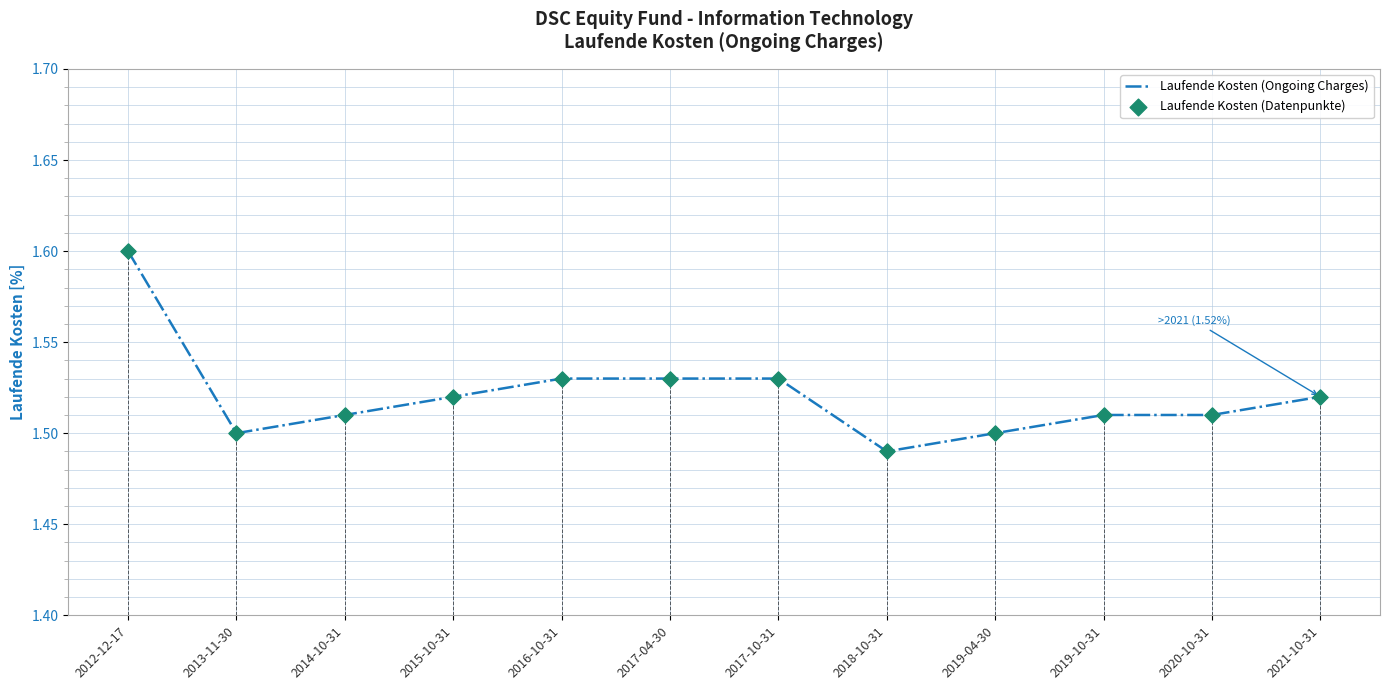

Which series contains the highest Y value?

Laufende Kosten (Ongoing Charges)